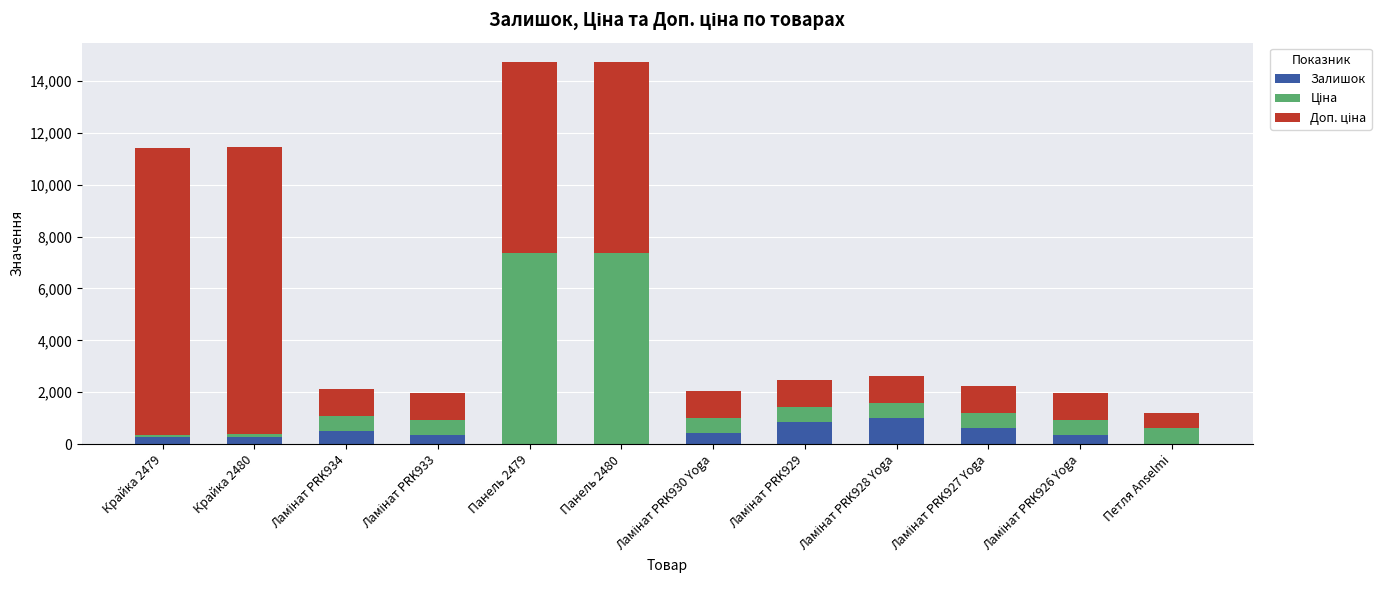

What is the maximum value for Залишок?

997.0